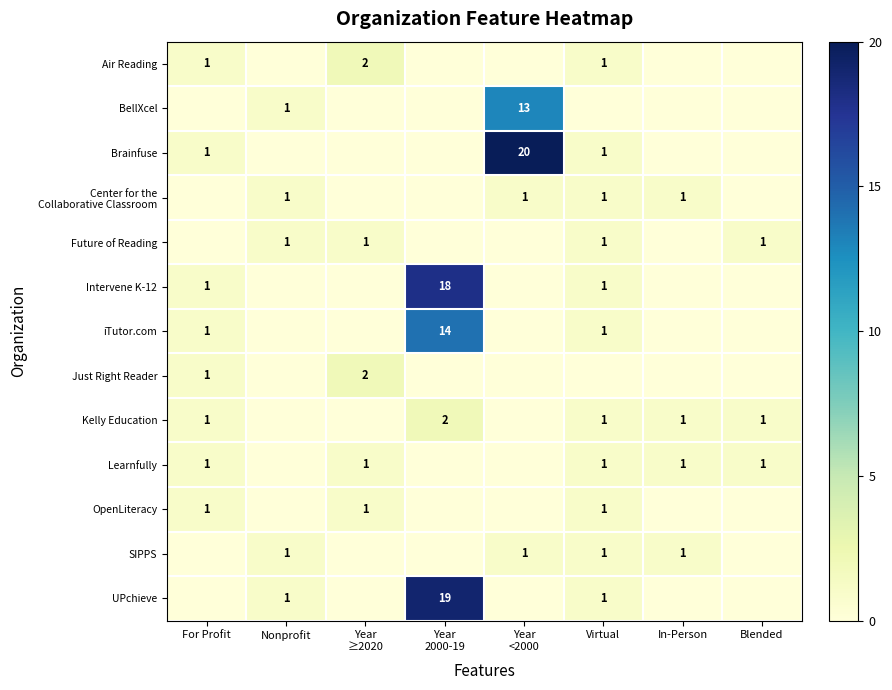

Which category has the lowest value across all series?

Nonprofit